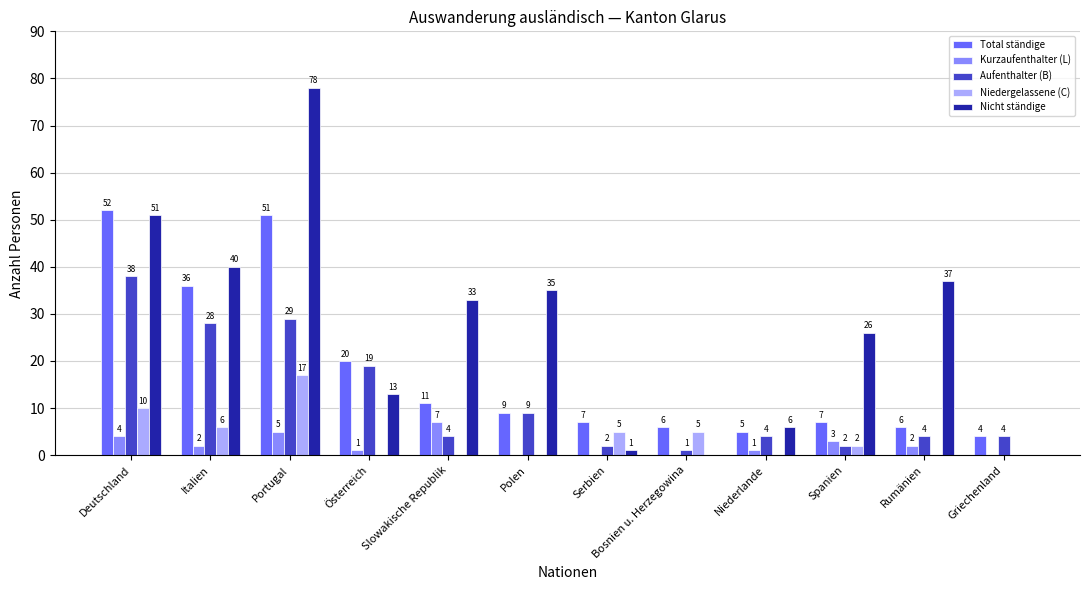

What are all the series names shown in the legend?

Total ständige, Kurzaufenthalter (L), Aufenthalter (B), Niedergelassene (C), Nicht ständige